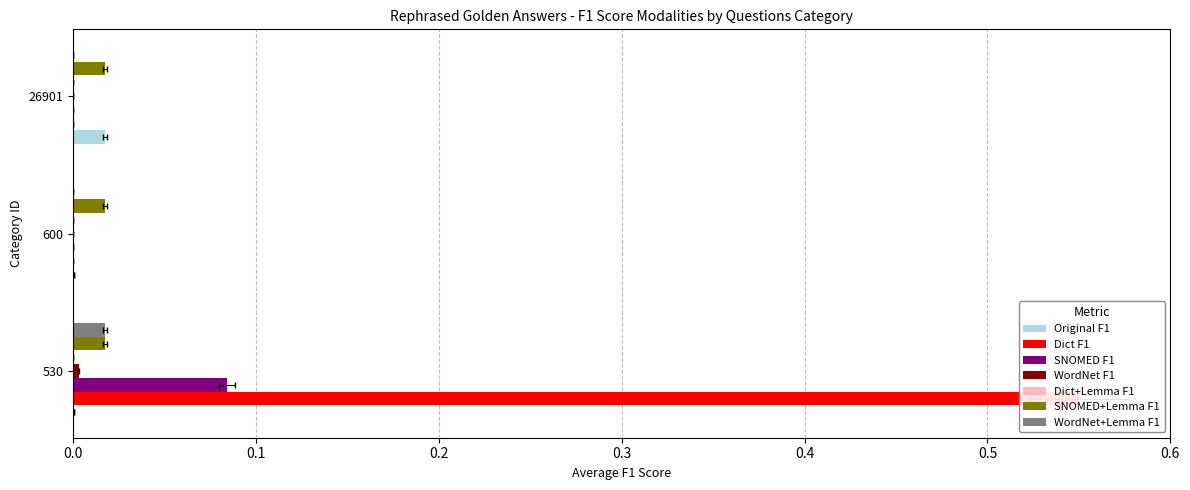

Which category has the lowest value in the WordNet+Lemma F1 series?

600